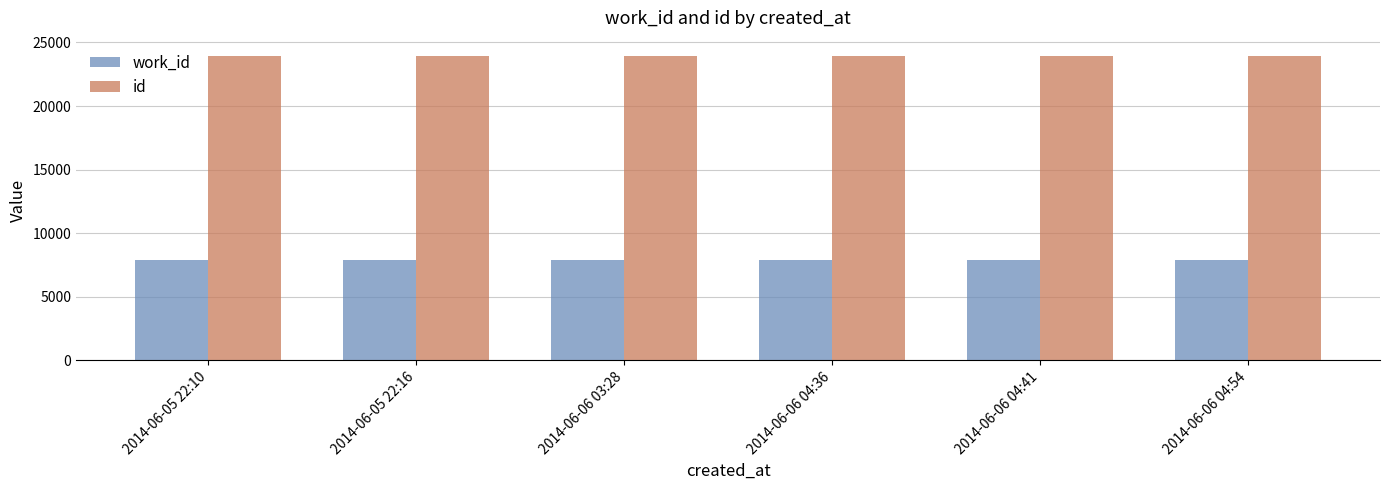

What are all the series names shown in the legend?

work_id, id